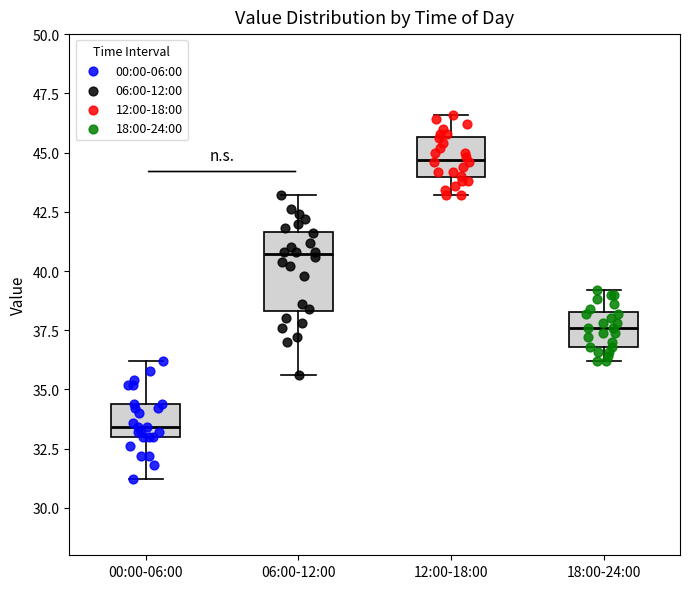

Reading left to right, transcribe this box plot: for each box, give where its median line is, the range the box spans, and where its two whiskers end, as read against the y-axis. The values are not printed on the chart, so give them approximately, as read against the axis.

00:00-06:00: median 33.5, box 33.0 to 34.5, whiskers 31.0 to 36.0
06:00-12:00: median 40.5, box 38.5 to 41.5, whiskers 35.5 to 43.0
12:00-18:00: median 44.5, box 44.0 to 45.5, whiskers 43.0 to 46.5
18:00-24:00: median 37.5, box 37.0 to 38.5, whiskers 36.0 to 39.0